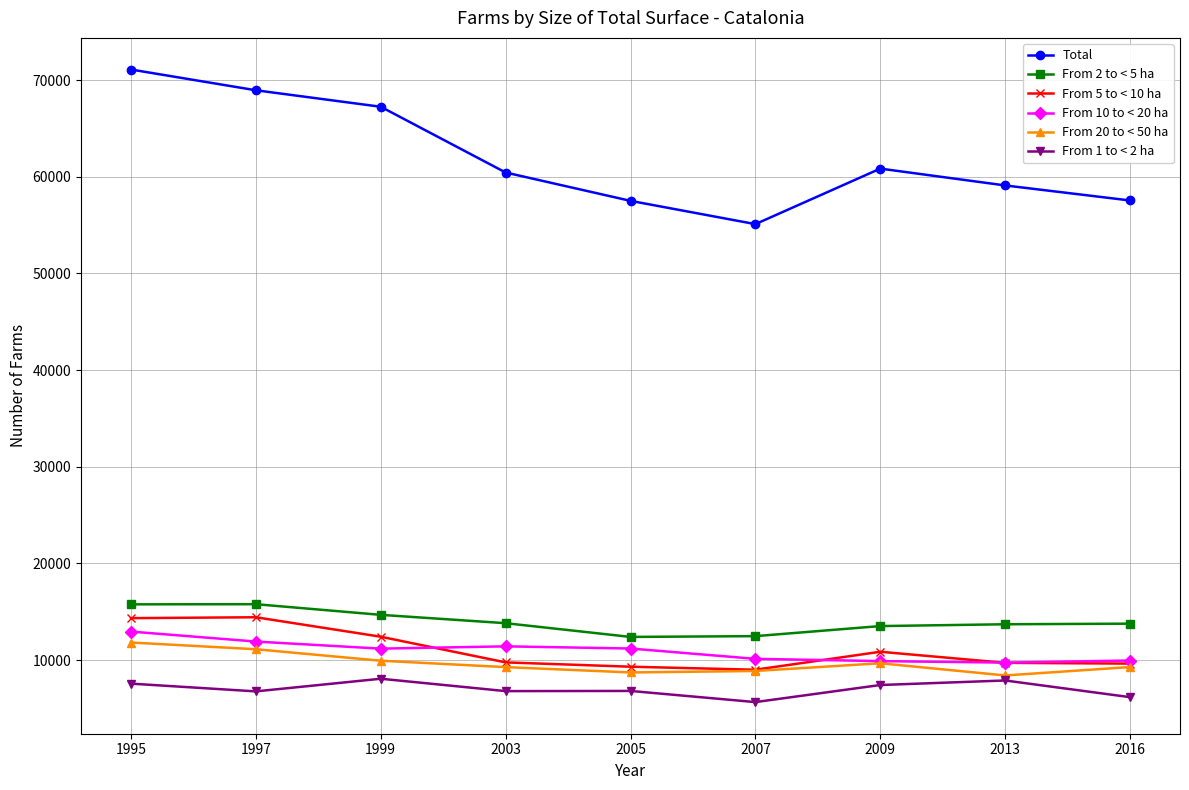

Which series changed the most between 1999 and 2013?

Total